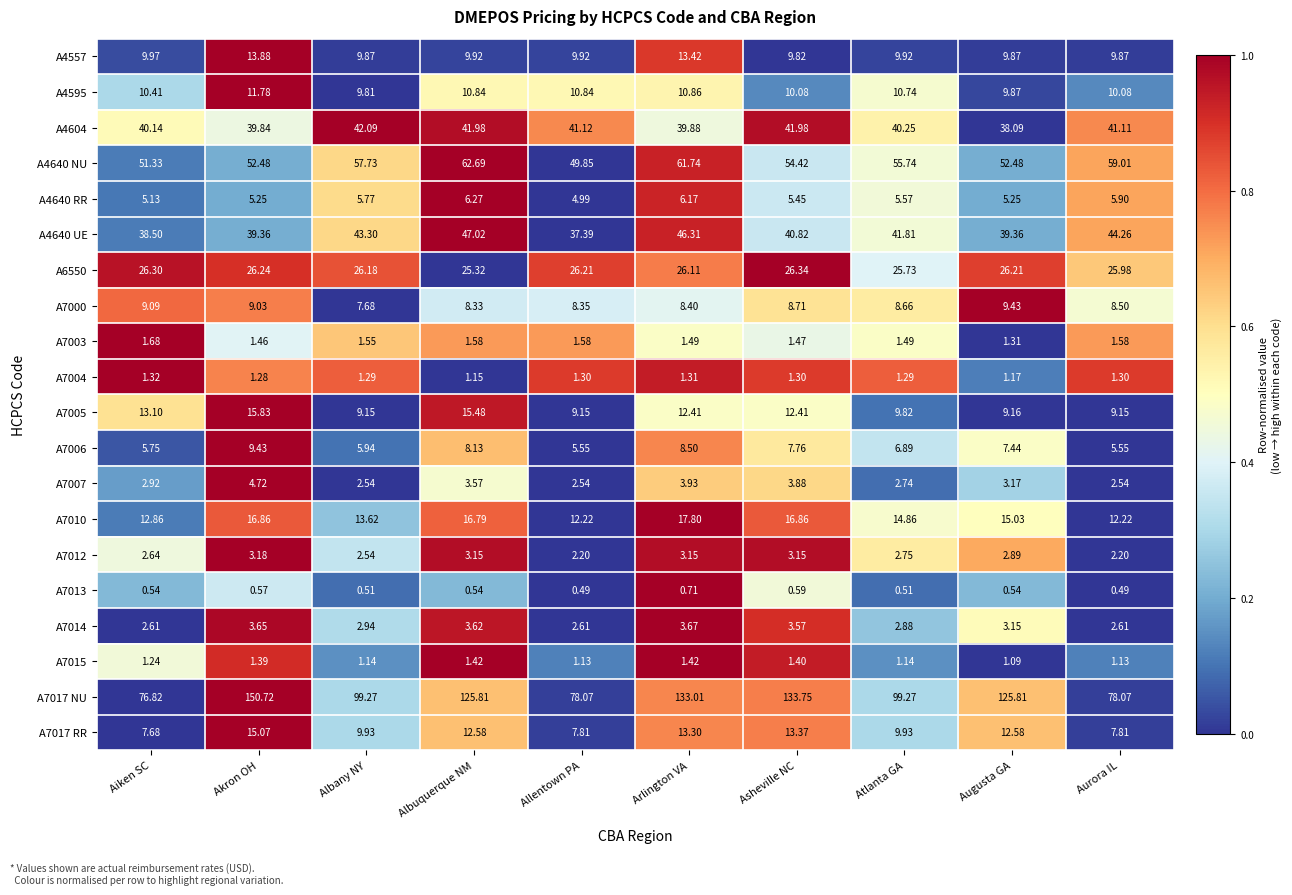

Which series has the largest total across all categories?

A7017 NU